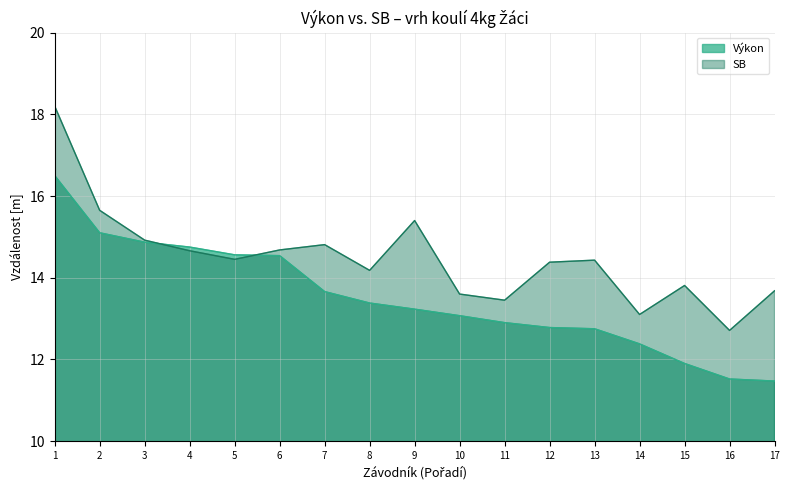

How many interior local peaks does the SB series have?

4